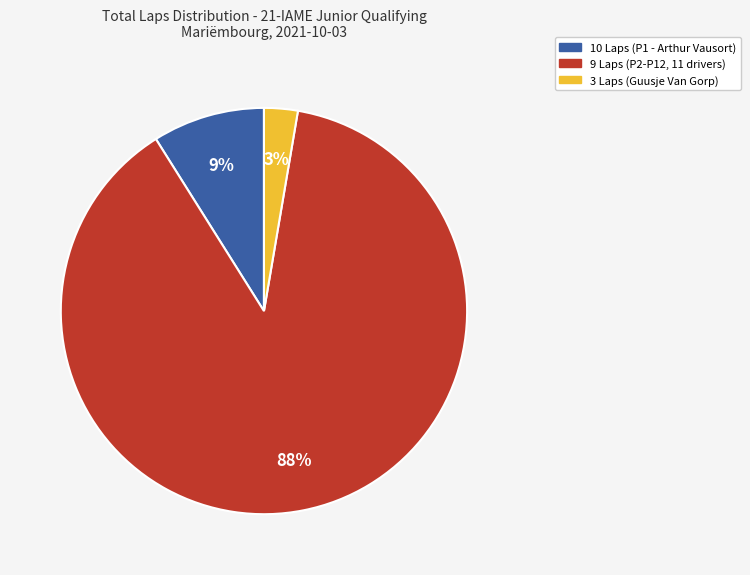

To the nearest percent, what is the average slice percentage?

33%